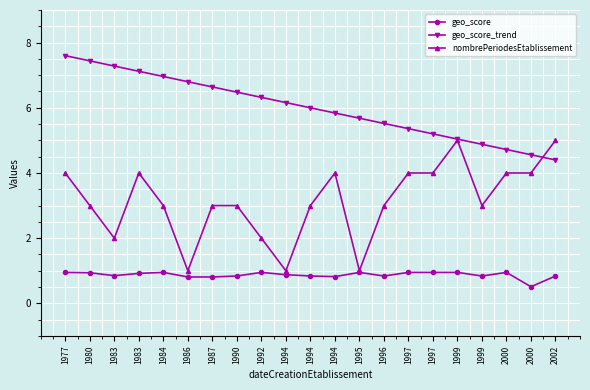

Reading right to left, transcribe all the data shown in this chart.

geo_score: 0.8	0.5	0.9	0.8	0.9	0.9	0.9	0.8	0.9	0.8	0.8	0.9	0.9	0.8	0.8	0.8	0.9	0.9	0.8	0.9	0.9
geo_score_trend: 4.4	4.6	4.7	4.9	5.0	5.2	5.4	5.5	5.7	5.8	6.0	6.2	6.3	6.5	6.6	6.8	7.0	7.1	7.3	7.4	7.6
nombrePeriodesEtablissement: 5.0	4.0	4.0	3.0	5.0	4.0	4.0	3.0	1.0	4.0	3.0	1.0	2.0	3.0	3.0	1.0	3.0	4.0	2.0	3.0	4.0